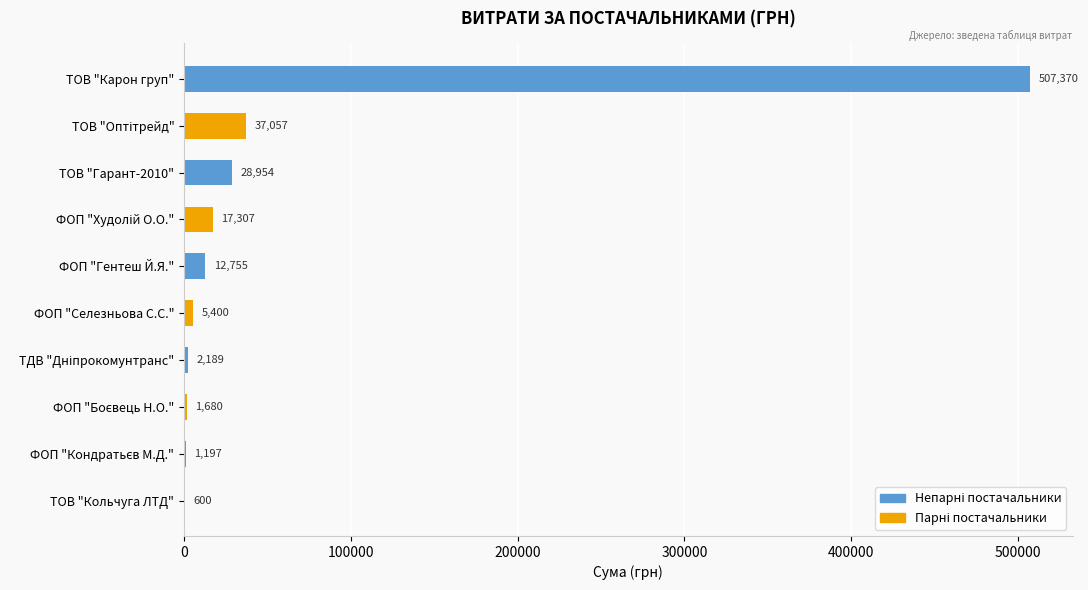

What is the ratio of the value at ФОП "Гентеш Й.Я." to the value at ФОП "Селезньова С.С."?

2.4